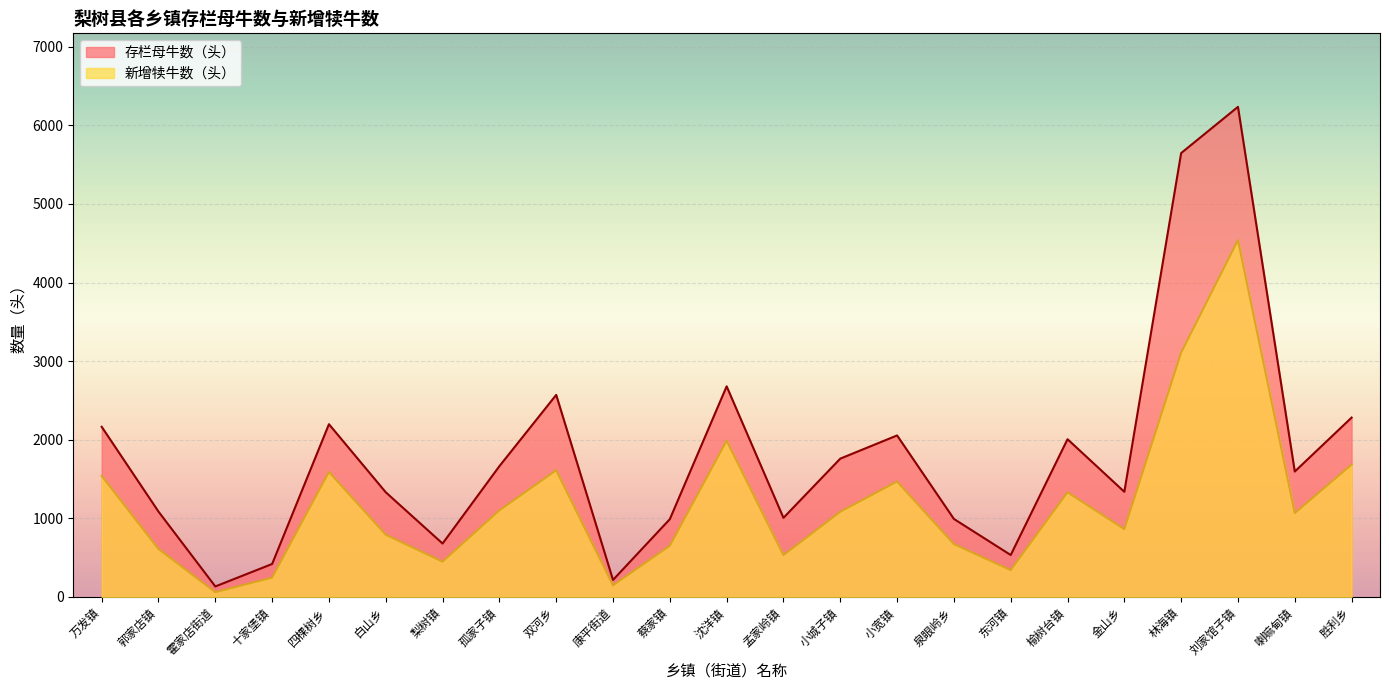

What is the value of the 新增犊牛数（头） point at the 4th from the left?

246